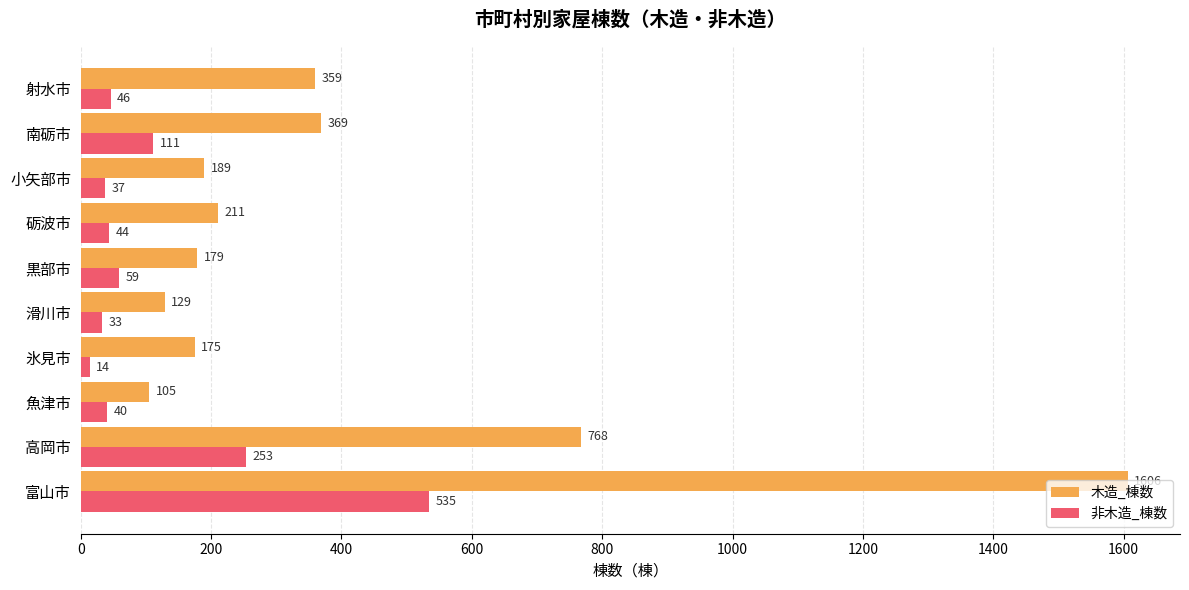

What is the difference between the 非木造_棟数 values at 南砺市 and 富山市?

424